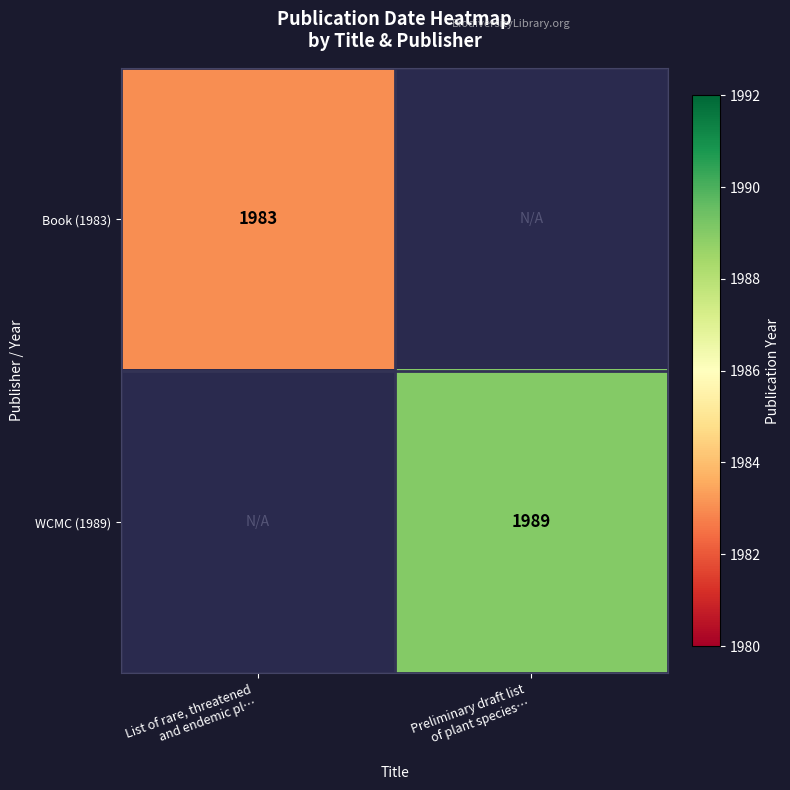

What is the maximum value for Book (1983)?

1983.0